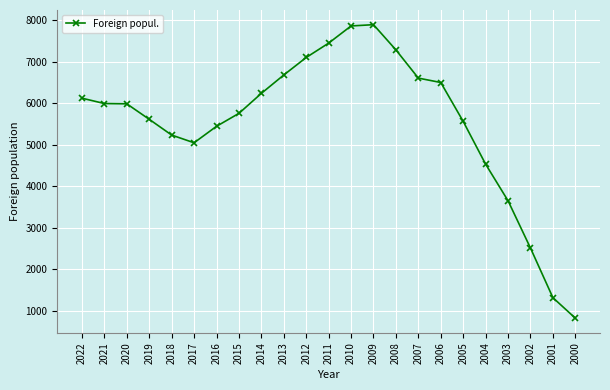

Read the value at 2014, to the nearest 50.

6250